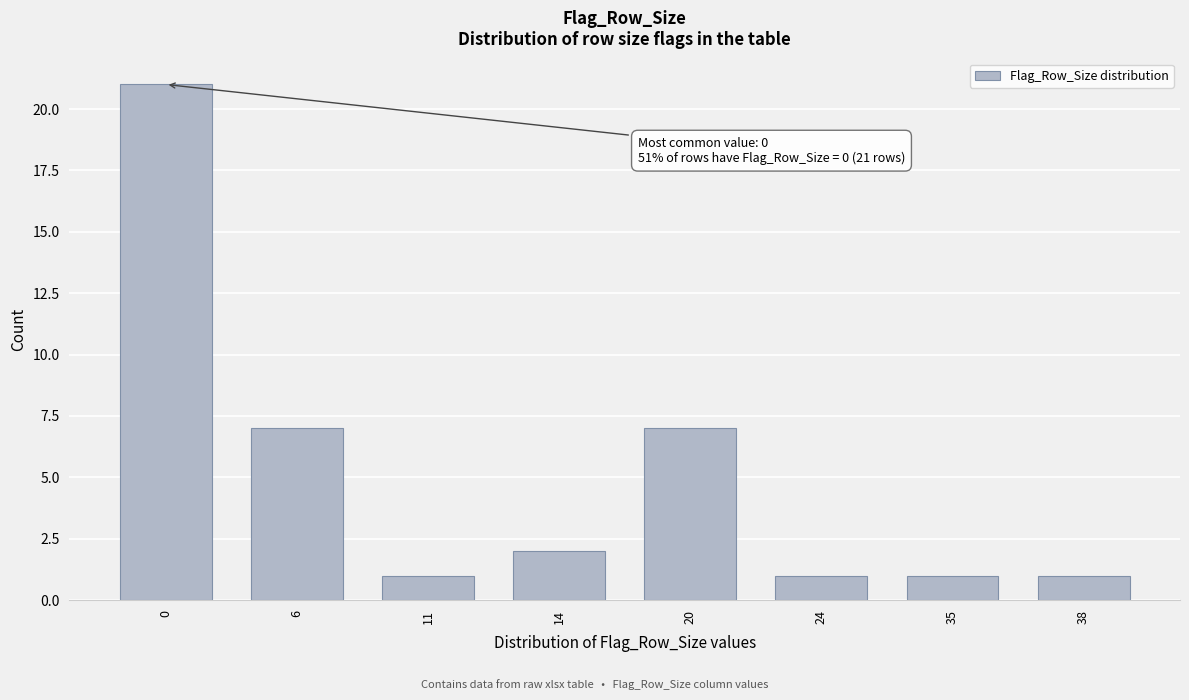

Reading right to left, transcribe all the data shown in this chart.

1	1	1	7	2	1	7	21